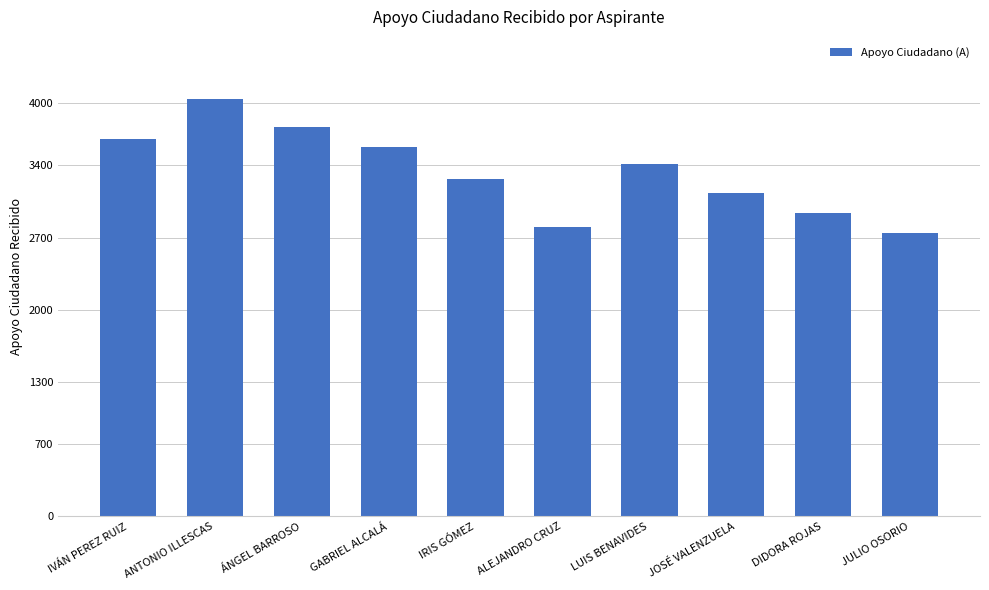

What position from the right is ÁNGEL BARROSO?

8